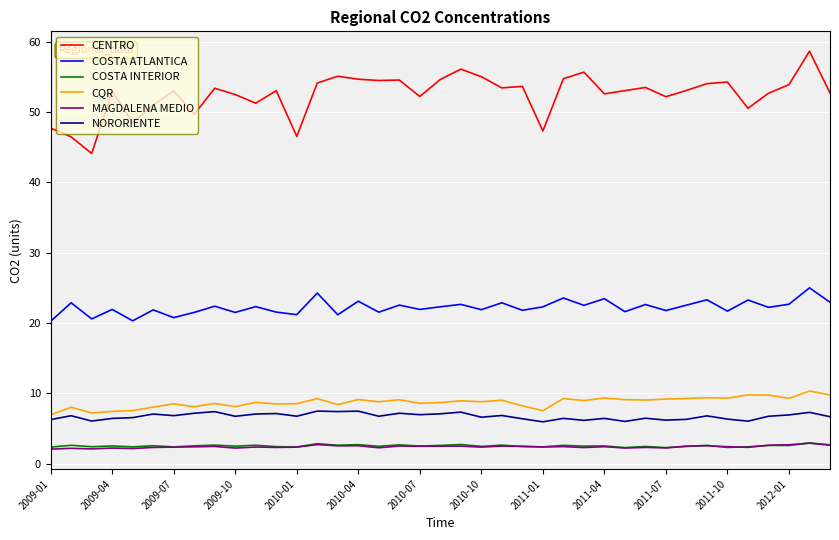

At how many categories does at least one series exceed 48?

34